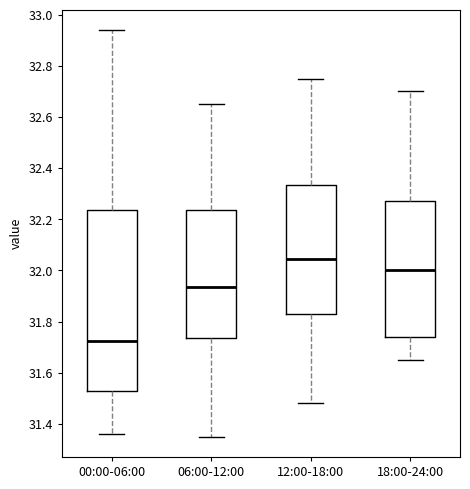

Where does the upper whisker of the box for 18:00-24:00 end on the y-axis? The values are not printed on the chart, so give them approximately, as read against the axis.

32.70